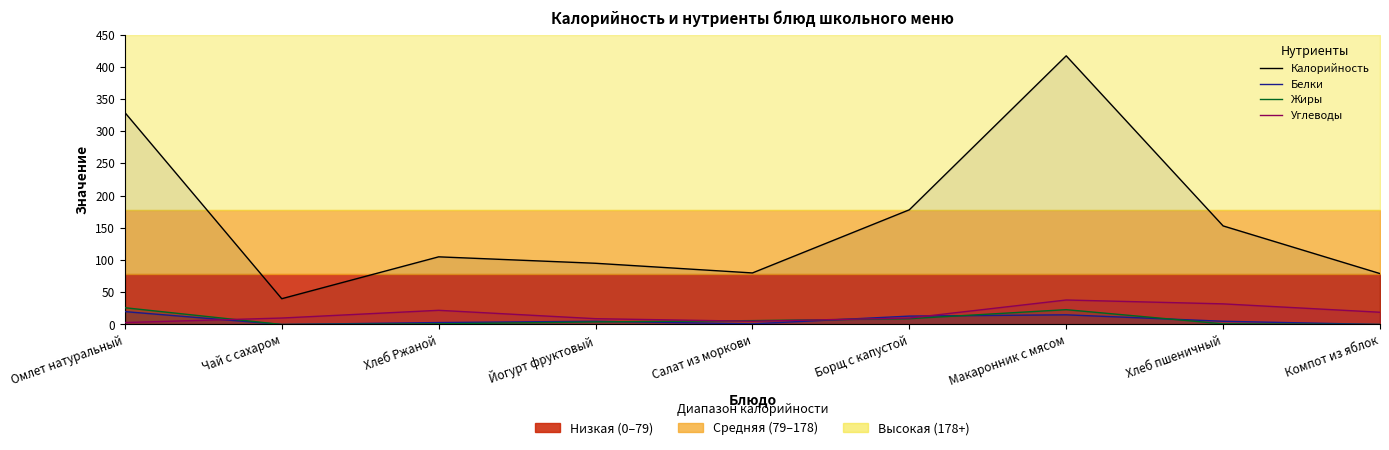

How many data points does each series have?

9